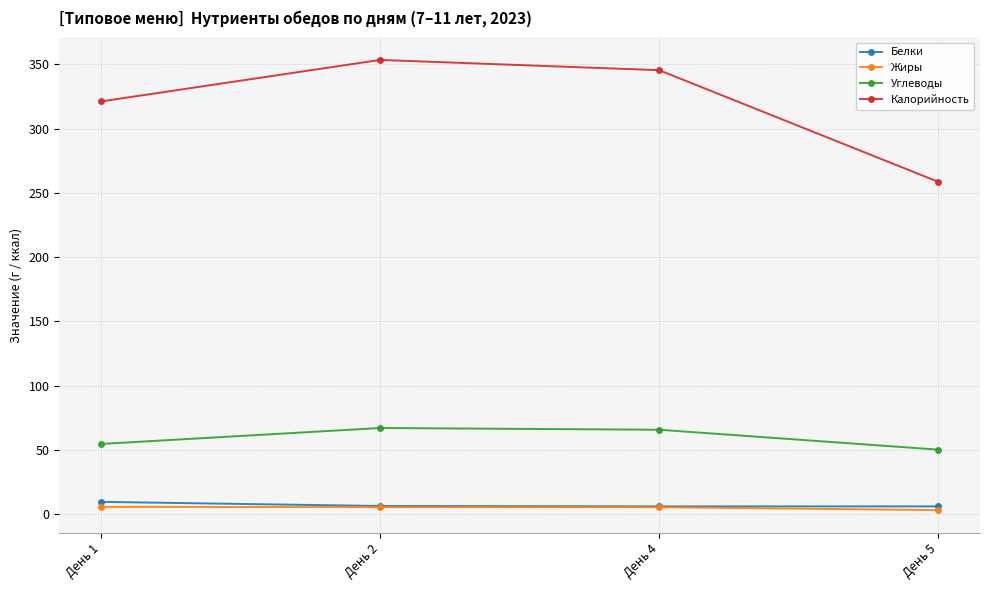

Rank the series by their maximum value, from lowest to highest.

Жиры, Белки, Углеводы, Калорийность